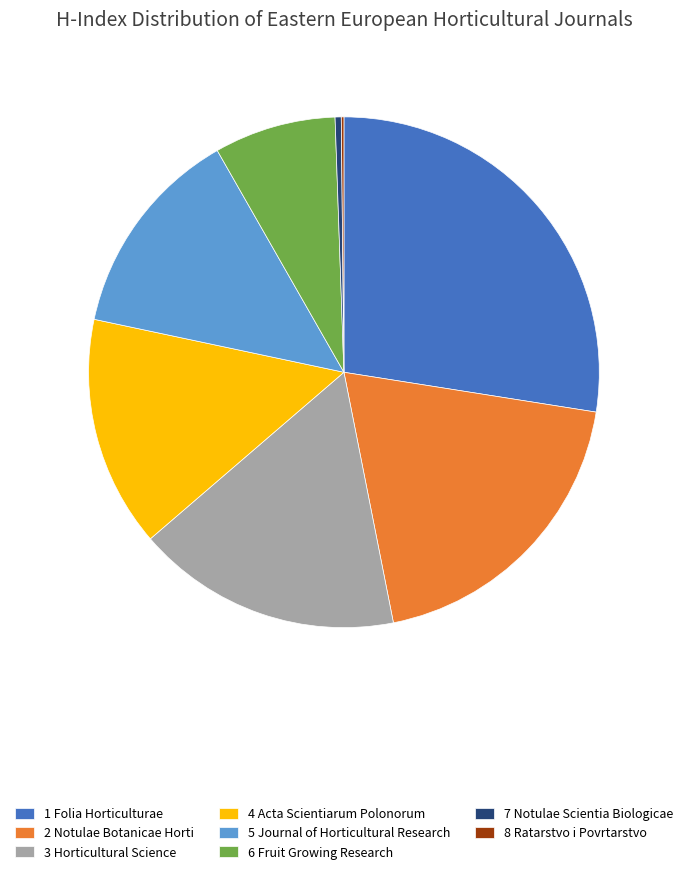

Does 2 Notulae Botanicae Horti account for over 50% of the chart?

No